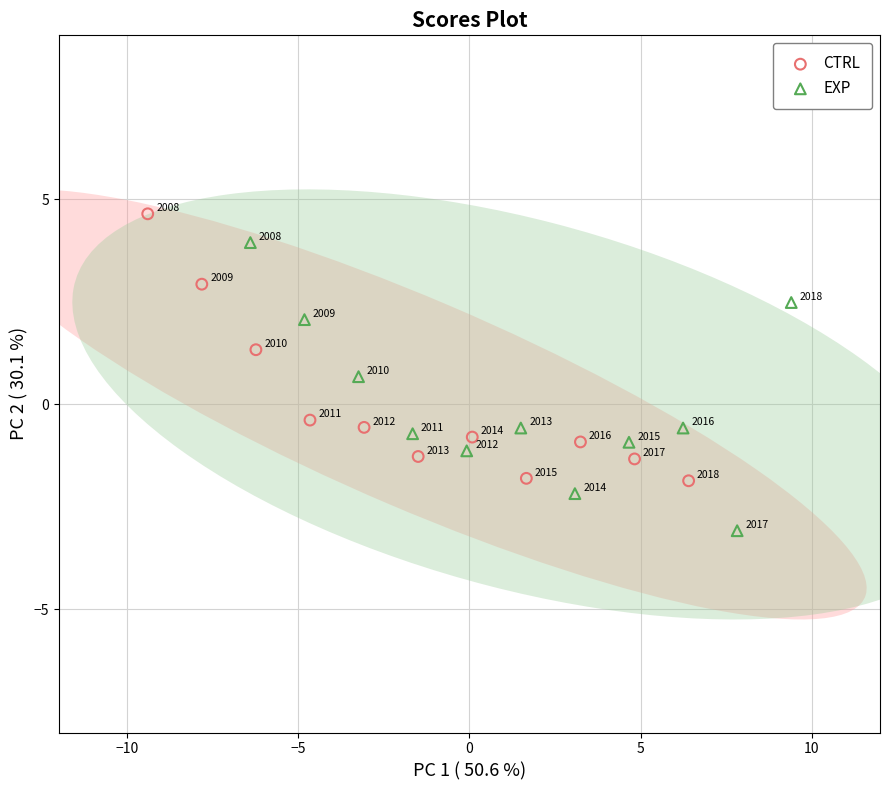

Which series reaches the minimum Y coordinate?

EXP